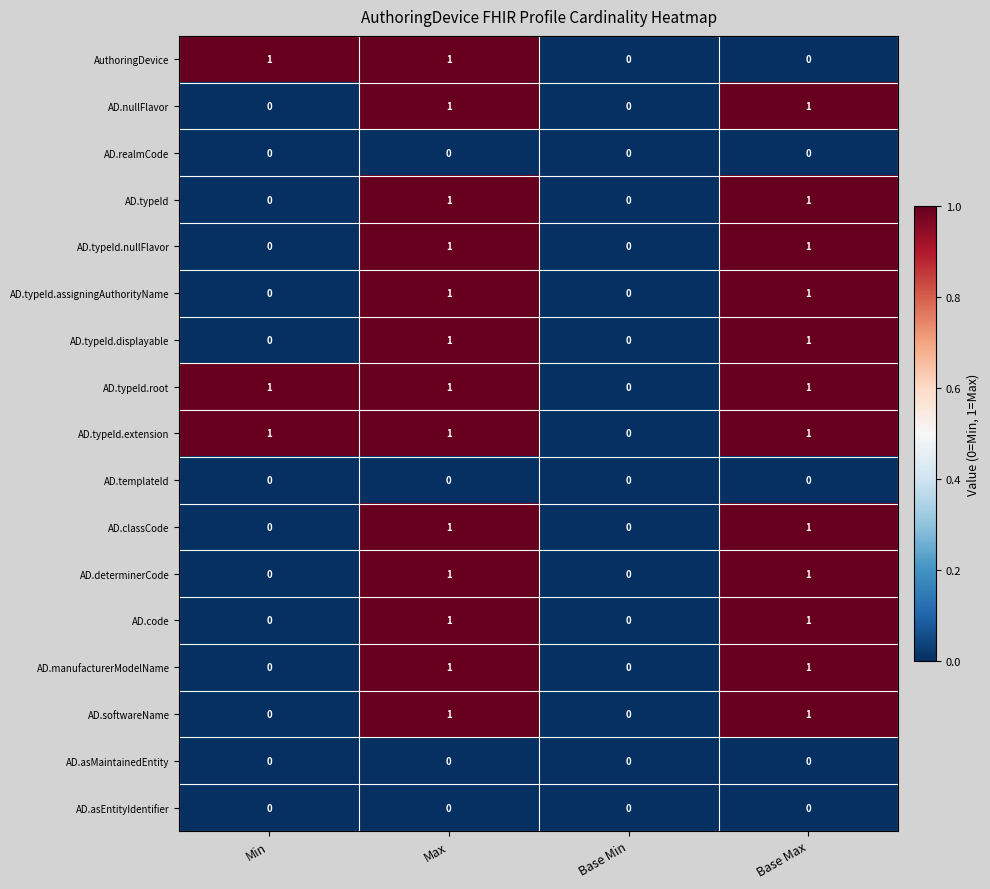

At which category is the sum across all series the highest?

Max